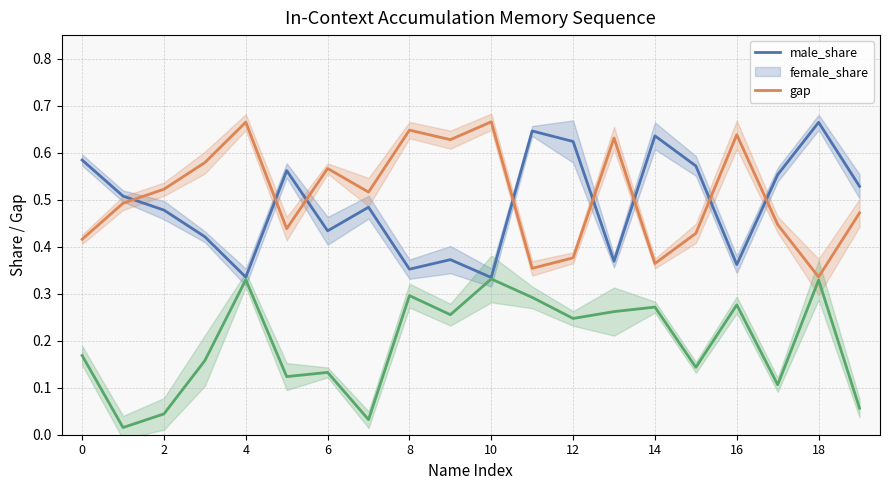

Which series has the widest spread of values?

male_share